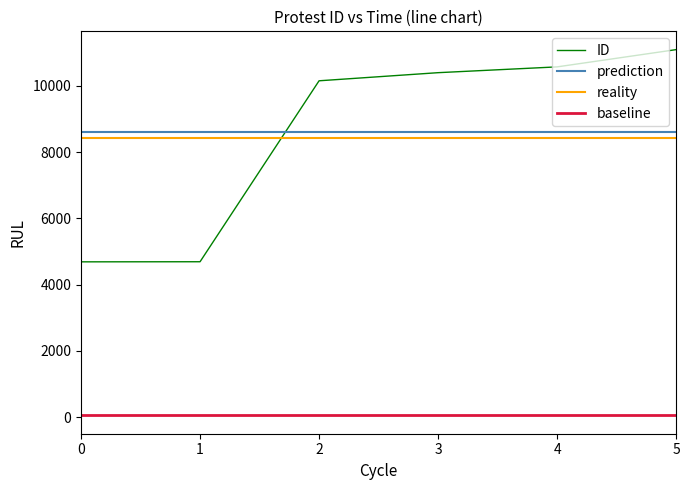

What is the sum of all ID values?

51595.0